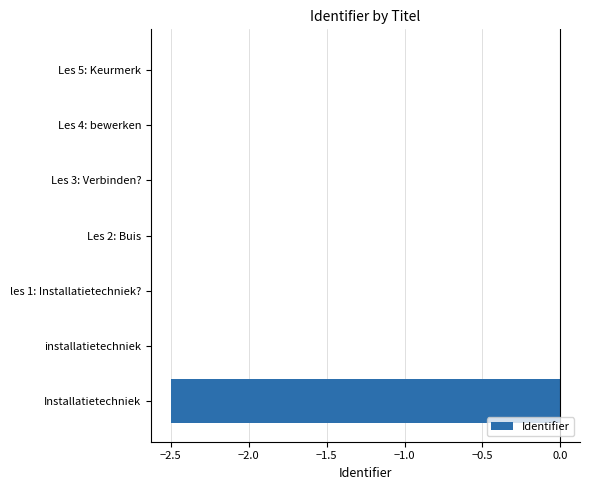

The chart shows a value of -2.5 at Installatietechniek. True or false?

True